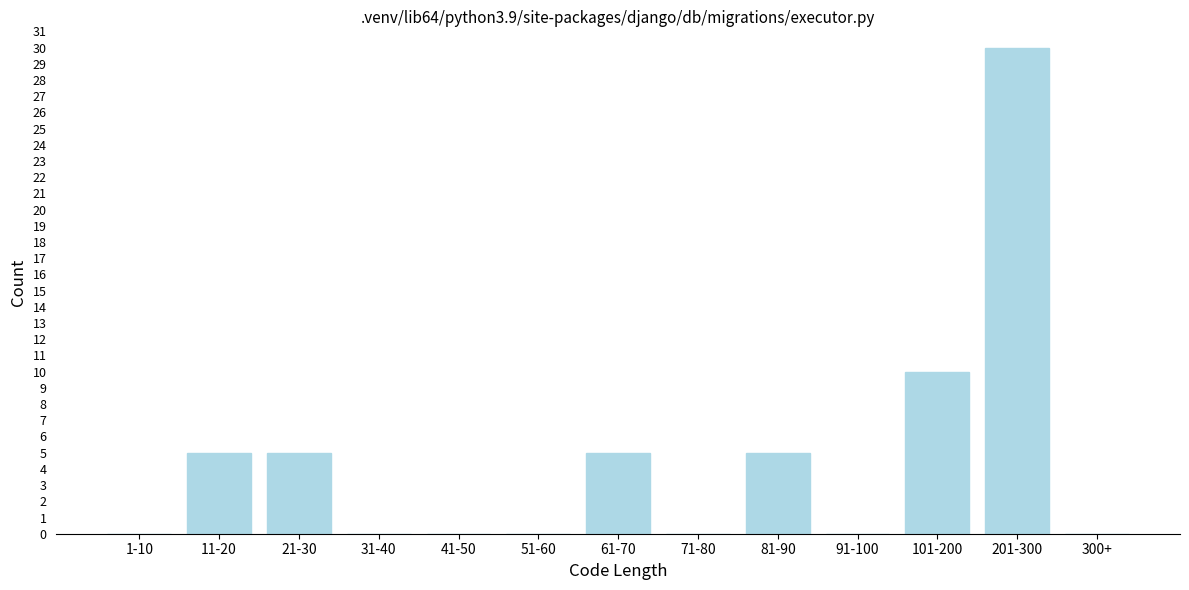

Reading right to left, what are all the values shown in this chart?

300+=0	201-300=30	101-200=10	91-100=0	81-90=5	71-80=0	61-70=5	51-60=0	41-50=0	31-40=0	21-30=5	11-20=5	1-10=0